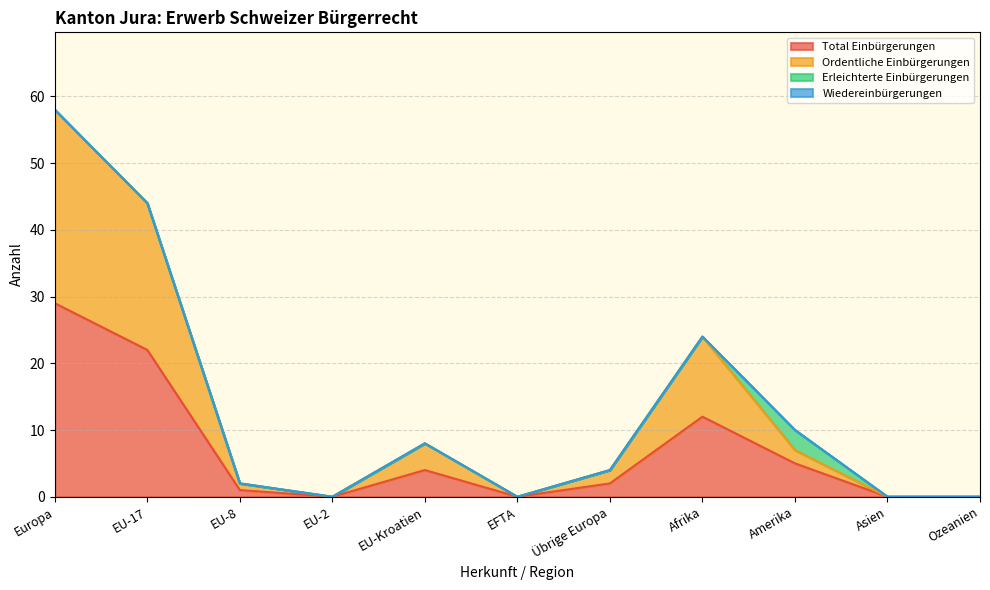

Which series changed the most between Europa and EFTA?

Ordentliche Einbürgerungen